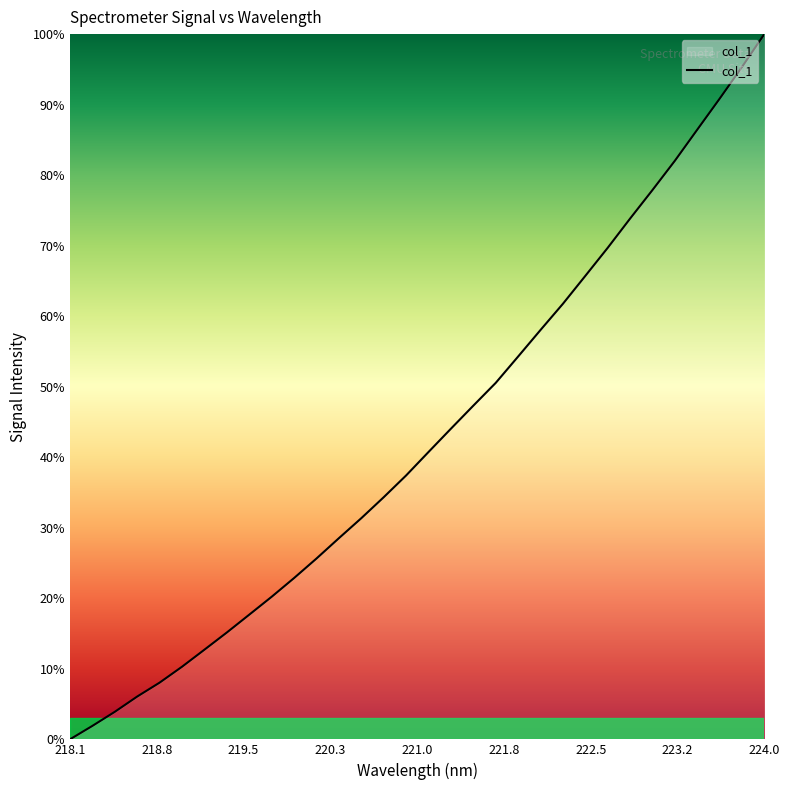

What is the difference between the maximum and minimum values?

100.0